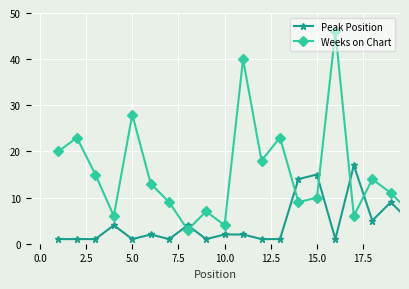

At how many categories does at least one series exceed 8?

15